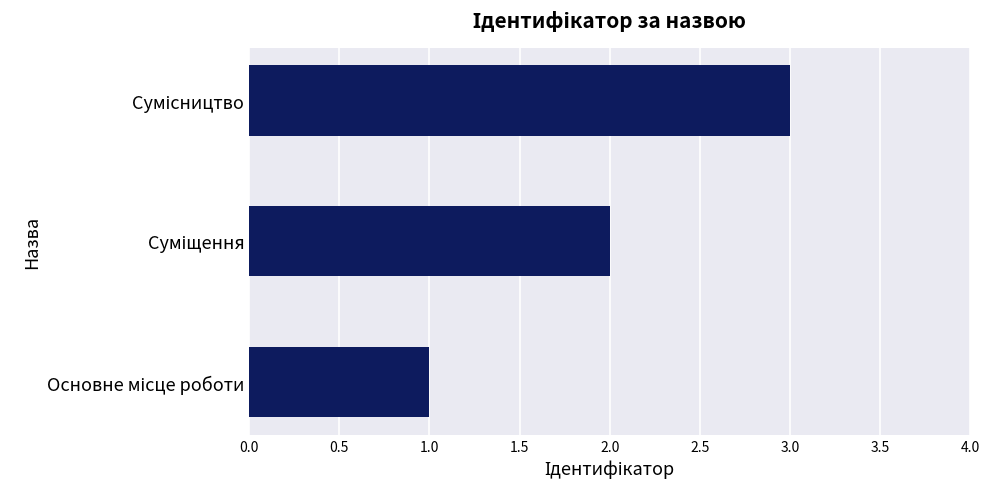

What is the maximum value shown in the chart?

3